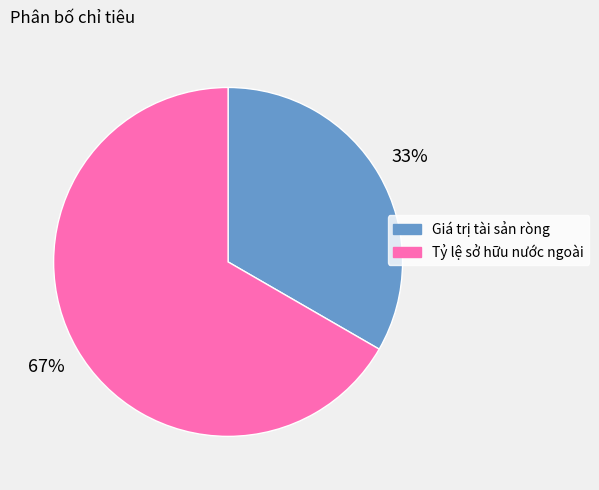

The Giá trị tài sản ròng slice represents 33% of the pie. True or false?

True